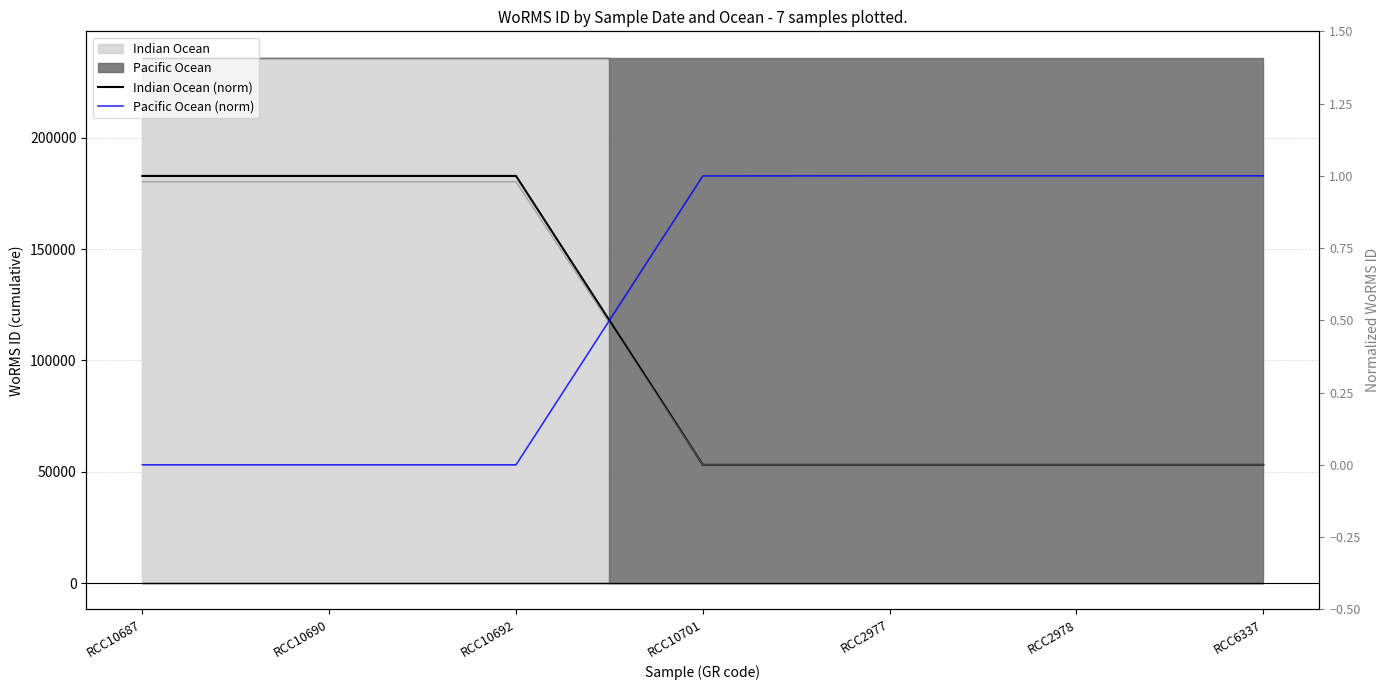

Which series has the largest total across all categories?

Pacific Ocean (norm)